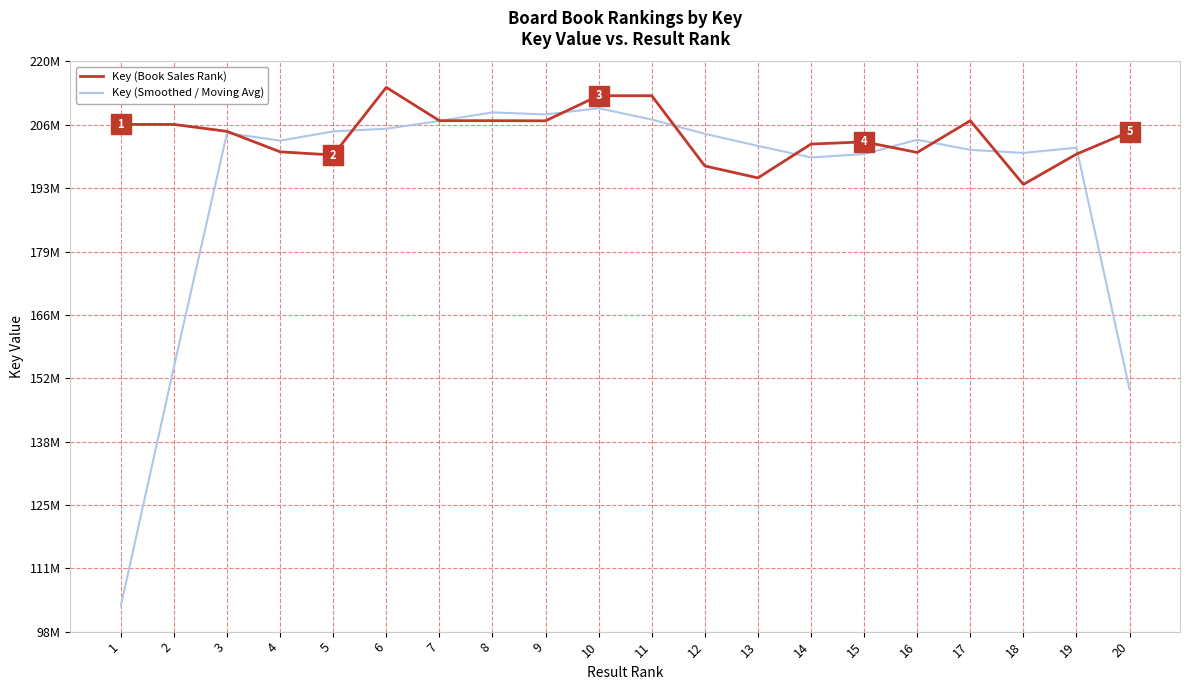

Rank the series at 3 from lowest to highest value.

Key (Smoothed / Moving Avg), Key (Book Sales Rank)